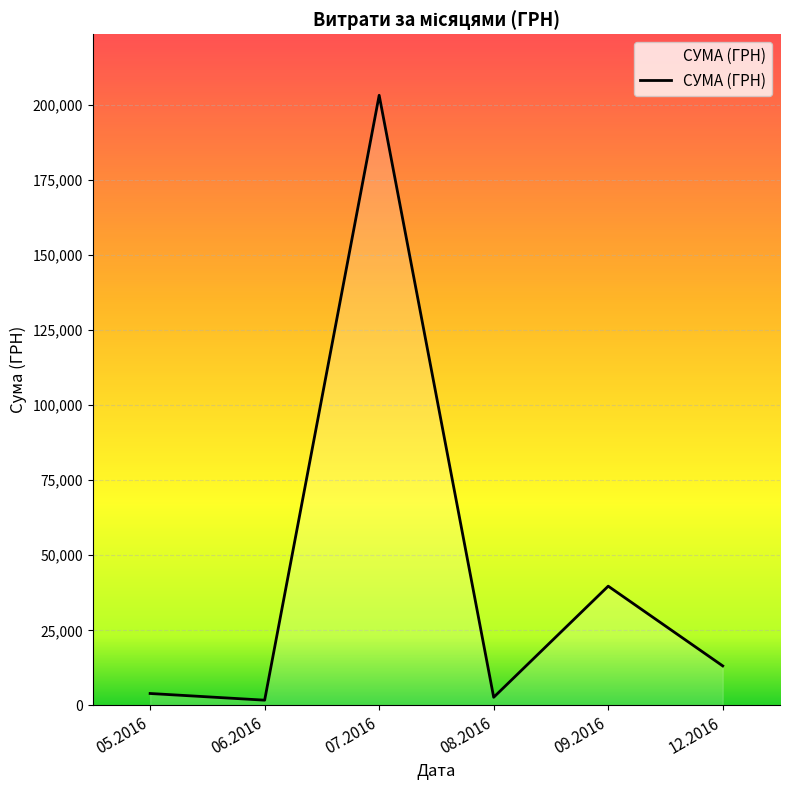

What is the change in value from 07.2016 to 09.2016?

-163525.7